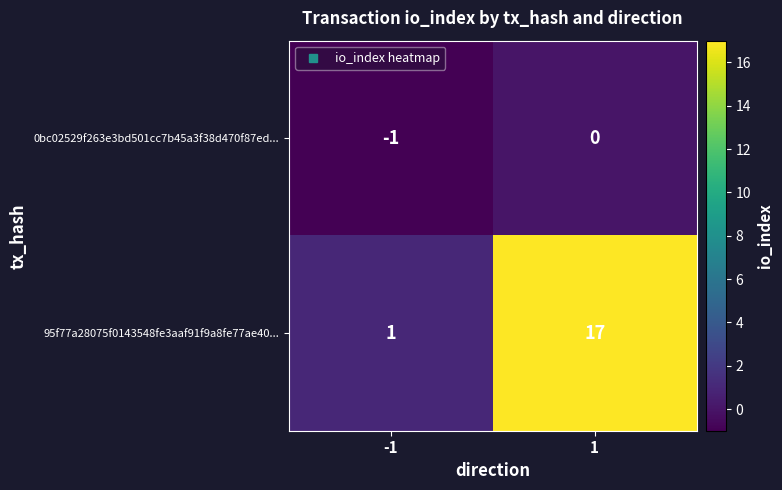

How many series are shown in this chart?

2